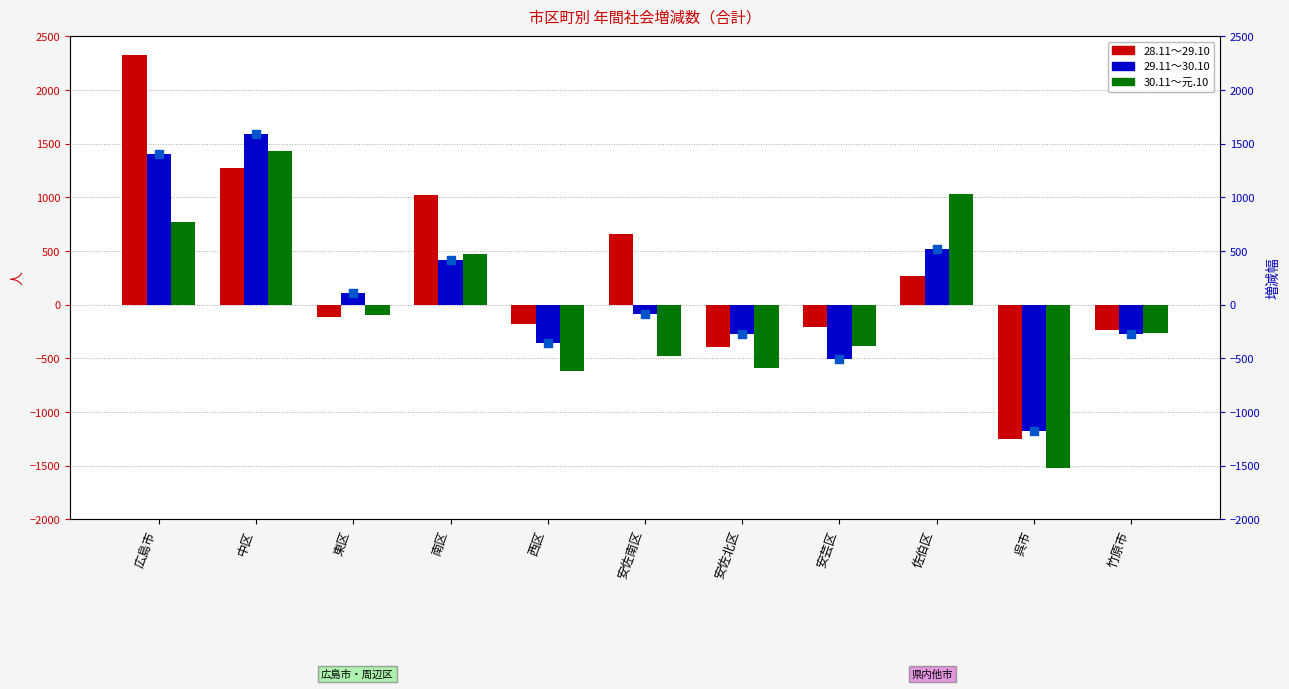

At how many categories does at least one series exceed 37?

6